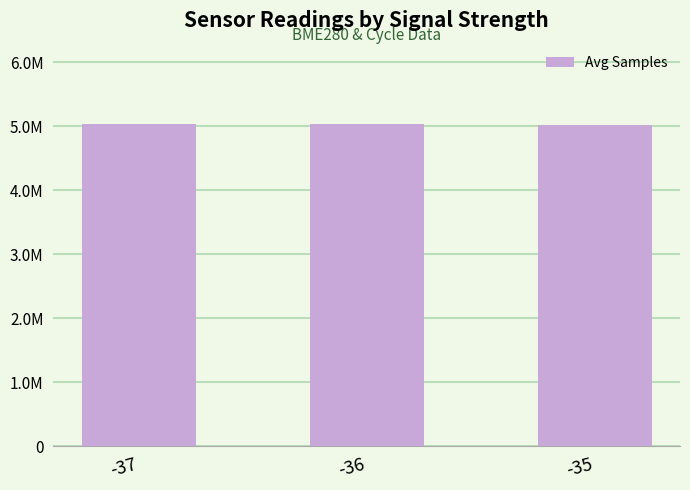

How many data points are above 5034396?

2